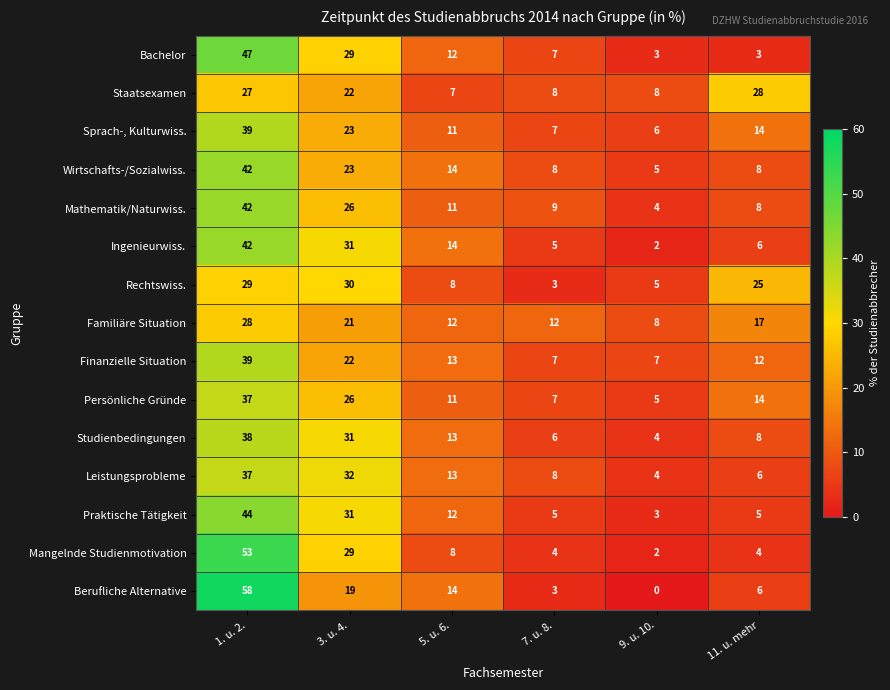

The value of Mathematik/Naturwiss. at 3. u. 4. is 41. True or false?

False